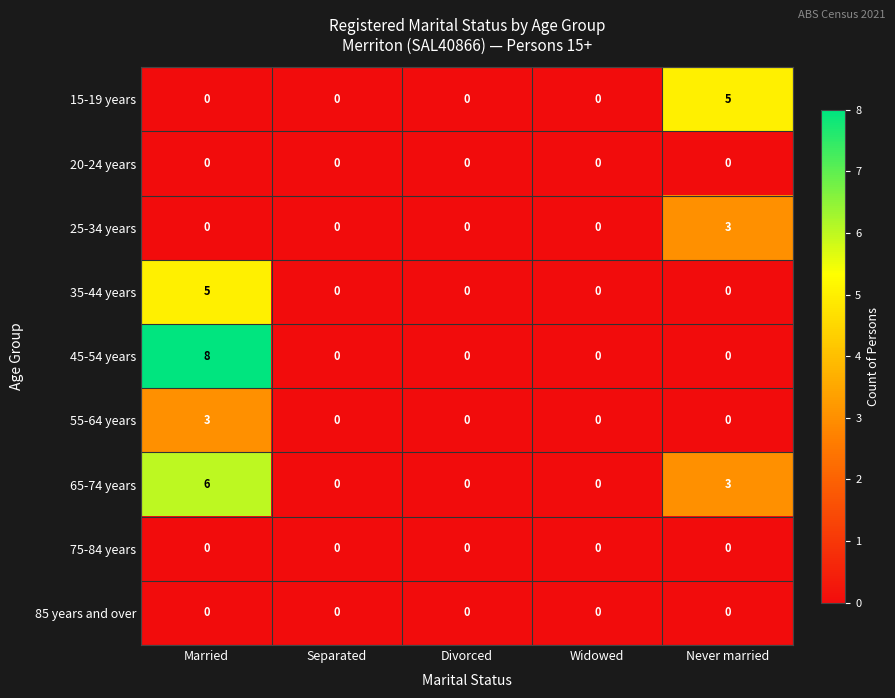

Is it true that 15-19 years equals -2 at Divorced?

False